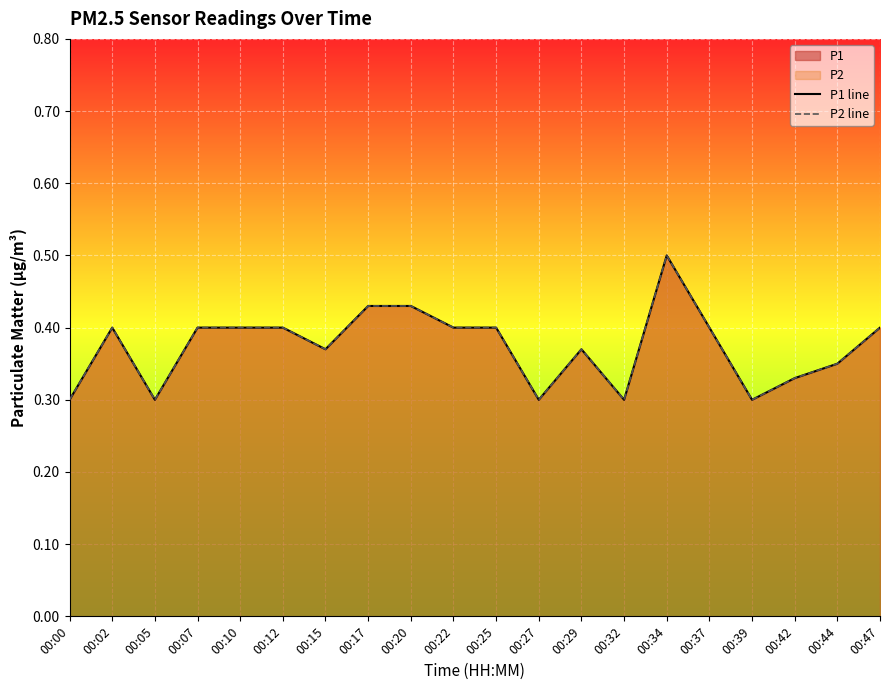

Which category has the lowest value across all series?

00:00